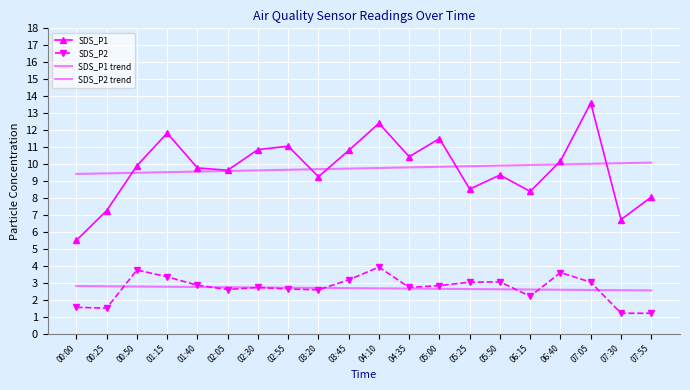

What is the value of the SDS_P1 point at the 15th from the left?

9.3